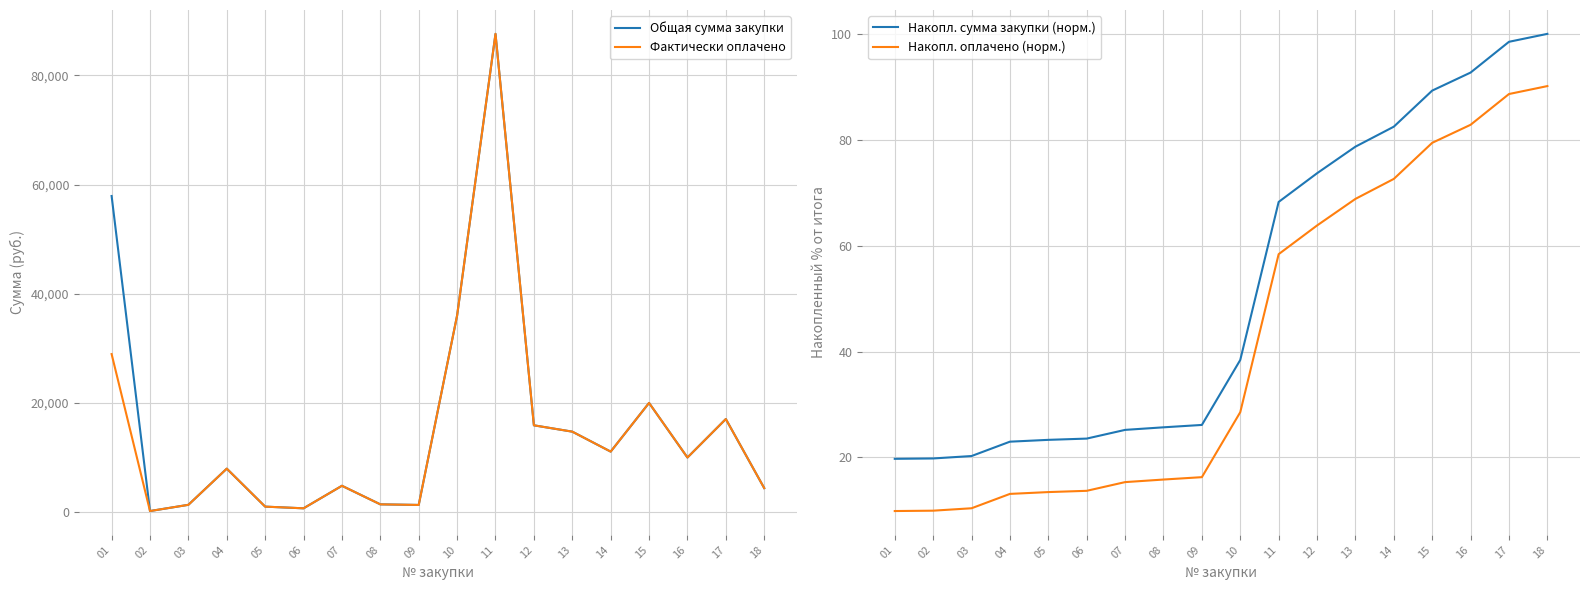

The Накопл. оплачено (норм.) series shows 34.9 at 11. True or false?

False